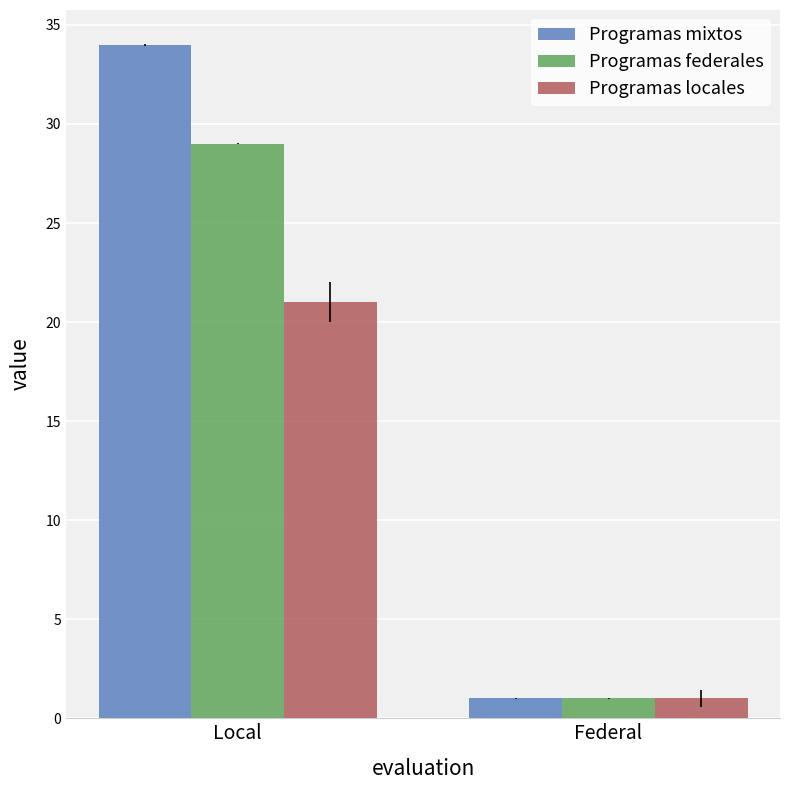

List the series in order of their overall mean, highest first.

Programas mixtos, Programas federales, Programas locales